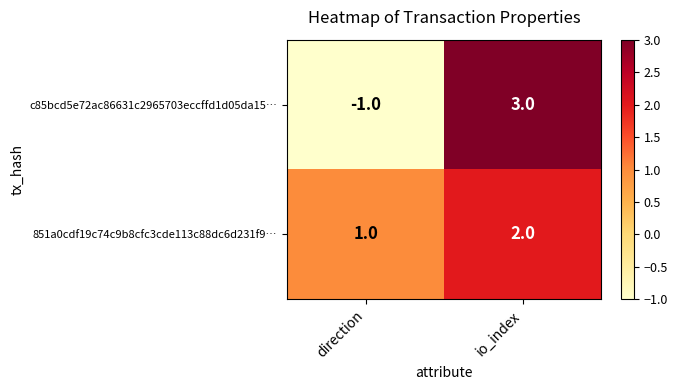

At which label is c85bcd5e72ac86631c2965703eccffd1d05da15… closest to 1?

direction